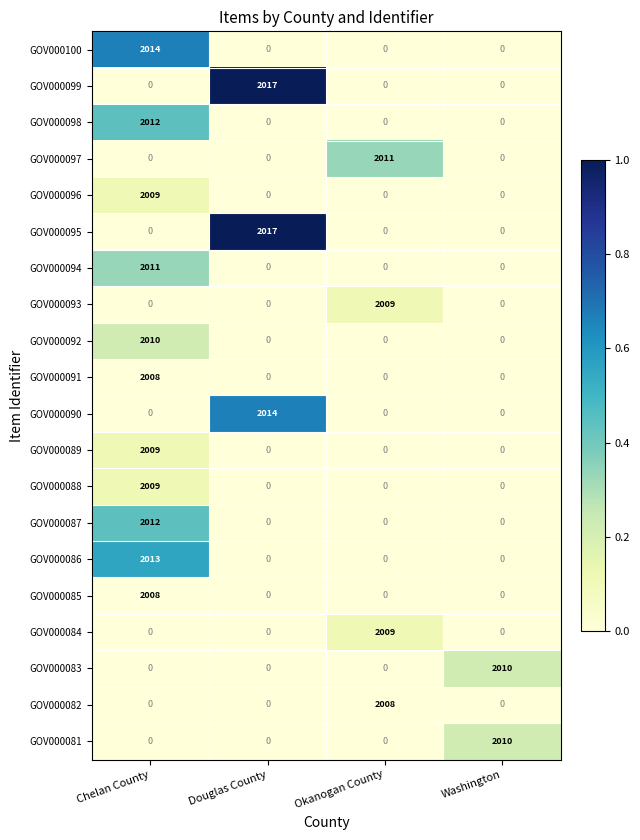

Is it true that GOV000095 equals -838 at Washington?

False